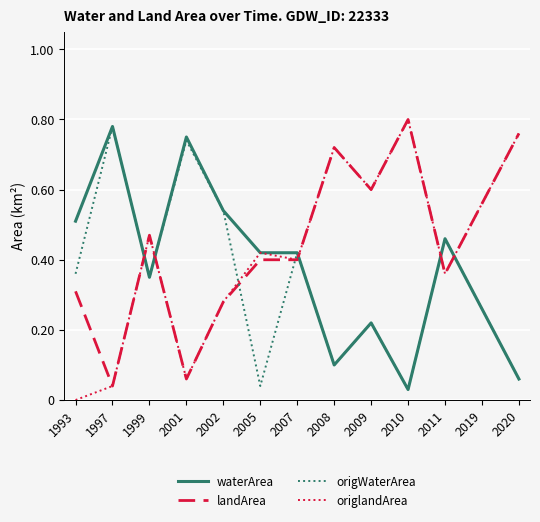

True or false: landArea has a value of 0.9 at 2019.

False